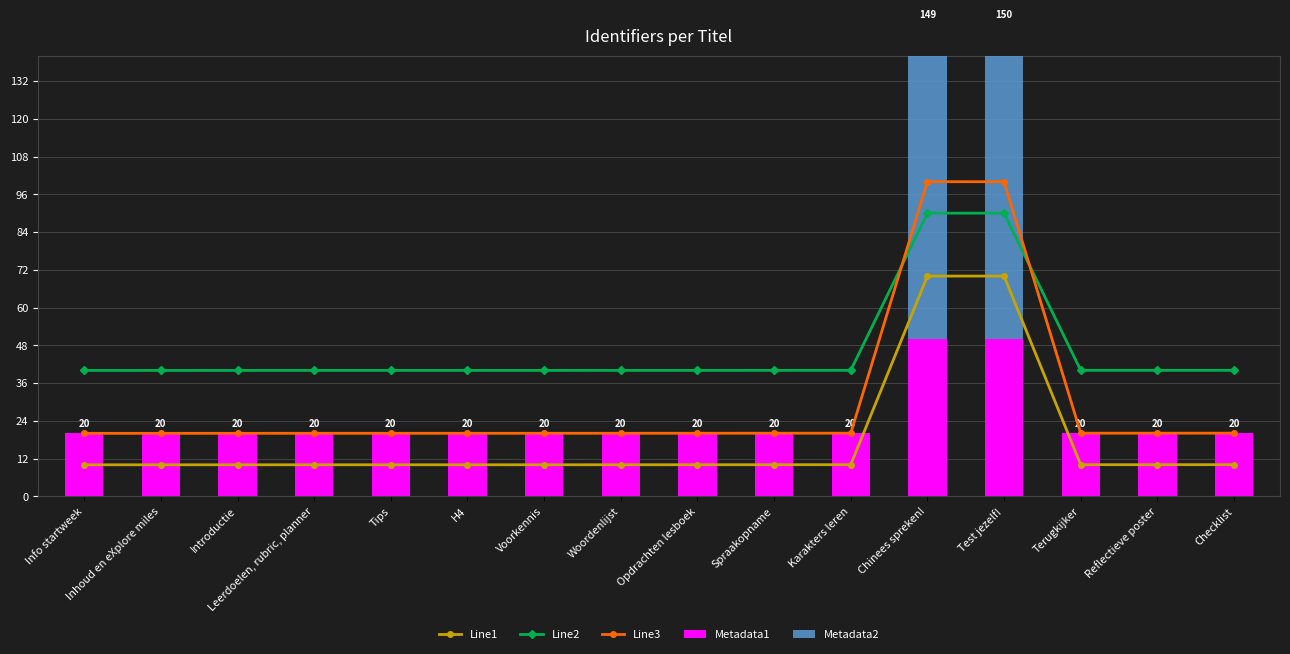

What is the value of the Line3 bar at the 9th from the left?

20.0